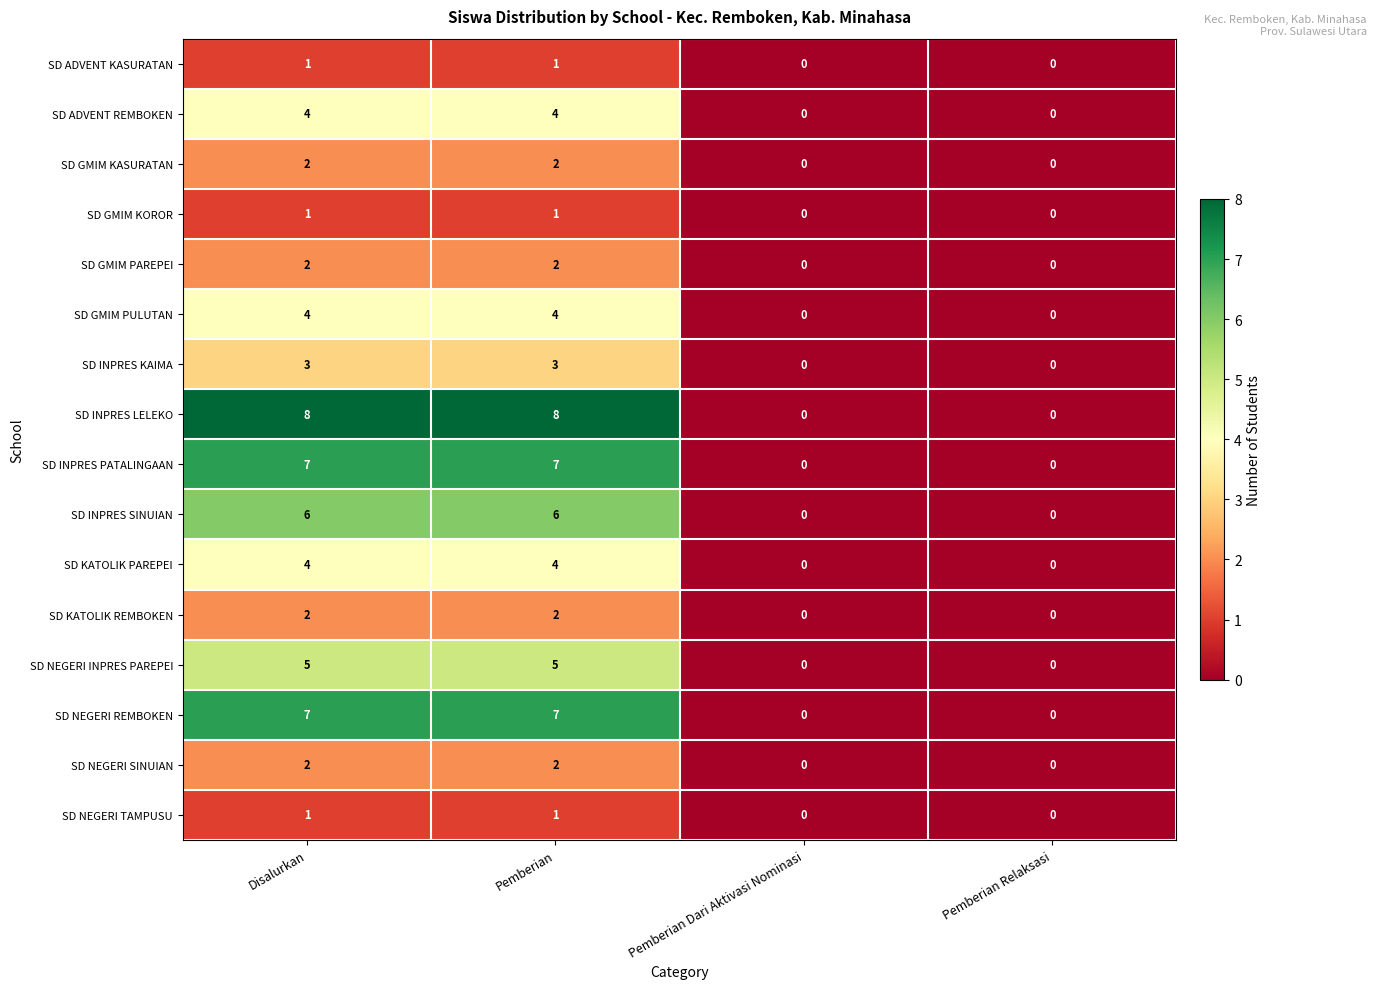

Is it true that SD ADVENT KASURATAN equals 1 at Disalurkan?

True